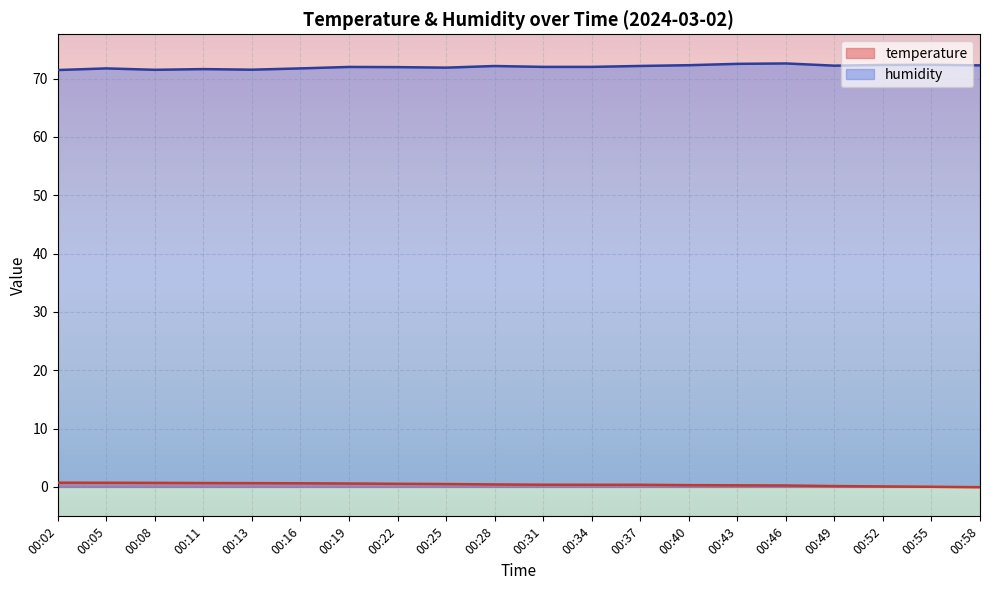

At which category is the sum across all series the highest?

00:46